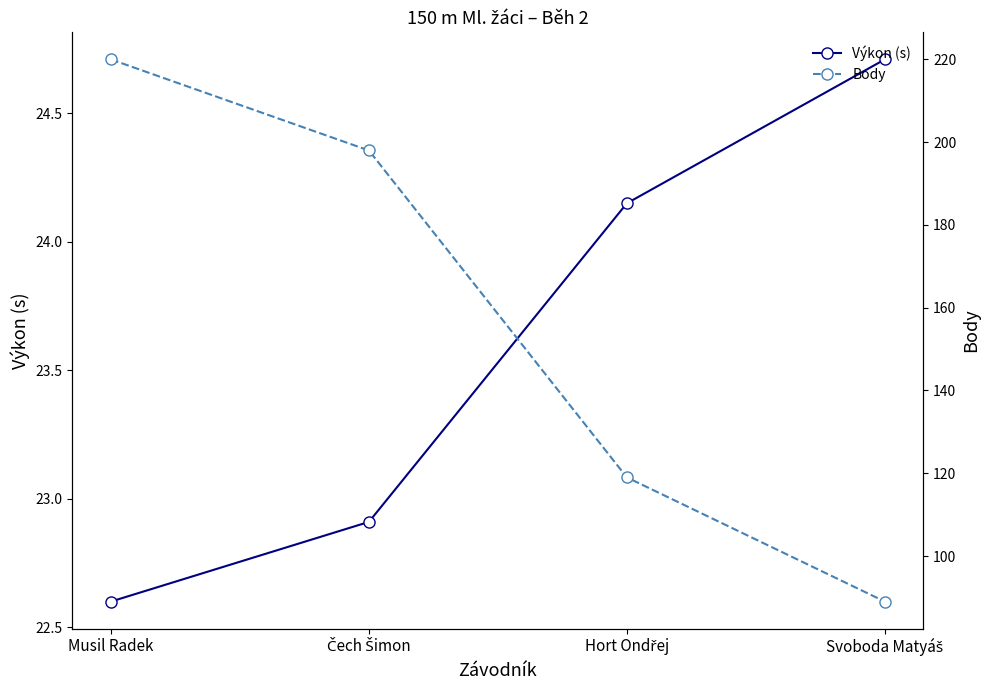

At which category does the chart reach its minimum across all series?

Musil Radek